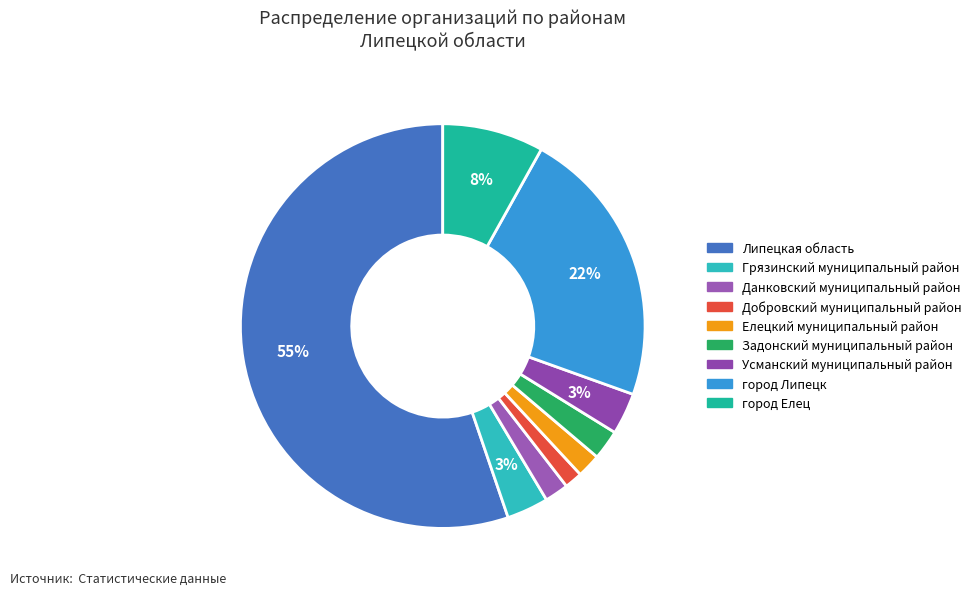

Count the number of slices in the pie.

9